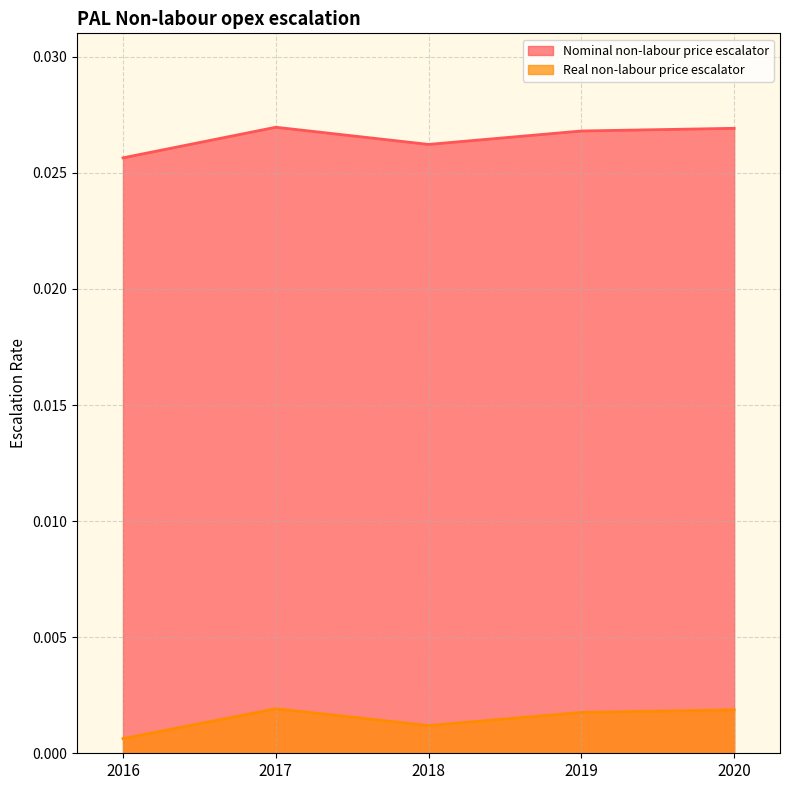

Is it true that Real non-labour price escalator equals 0.0 at 2019?

True